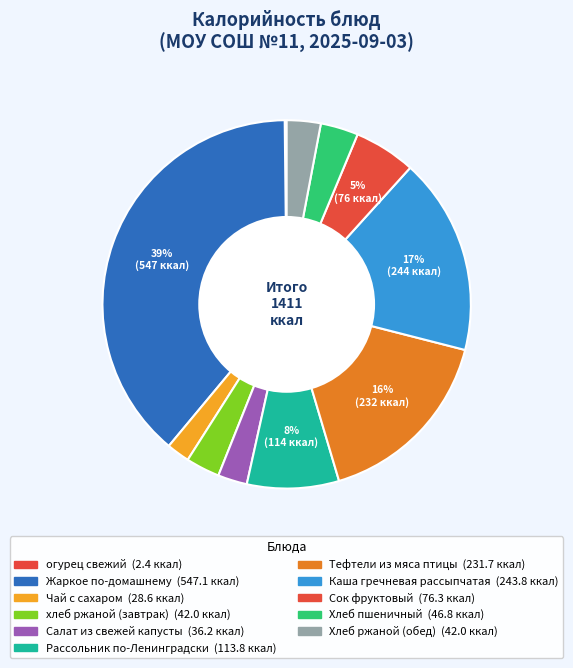

Is it true that Хлеб пшеничный is 1% of the pie?

False